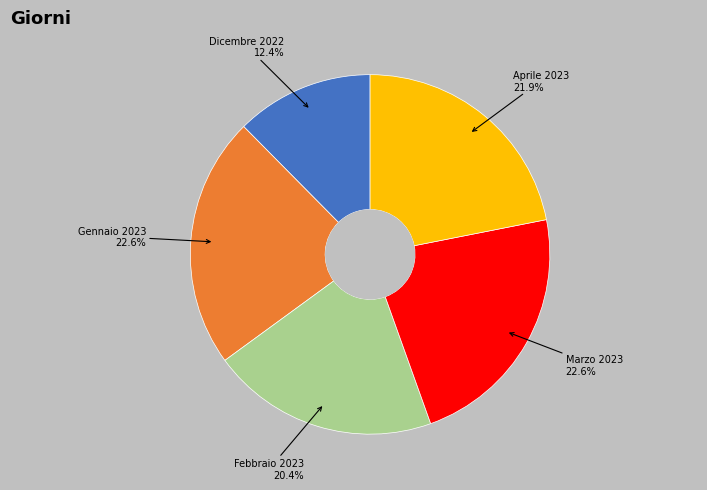

Is it true that Dicembre 2022 is 12% of the pie?

True